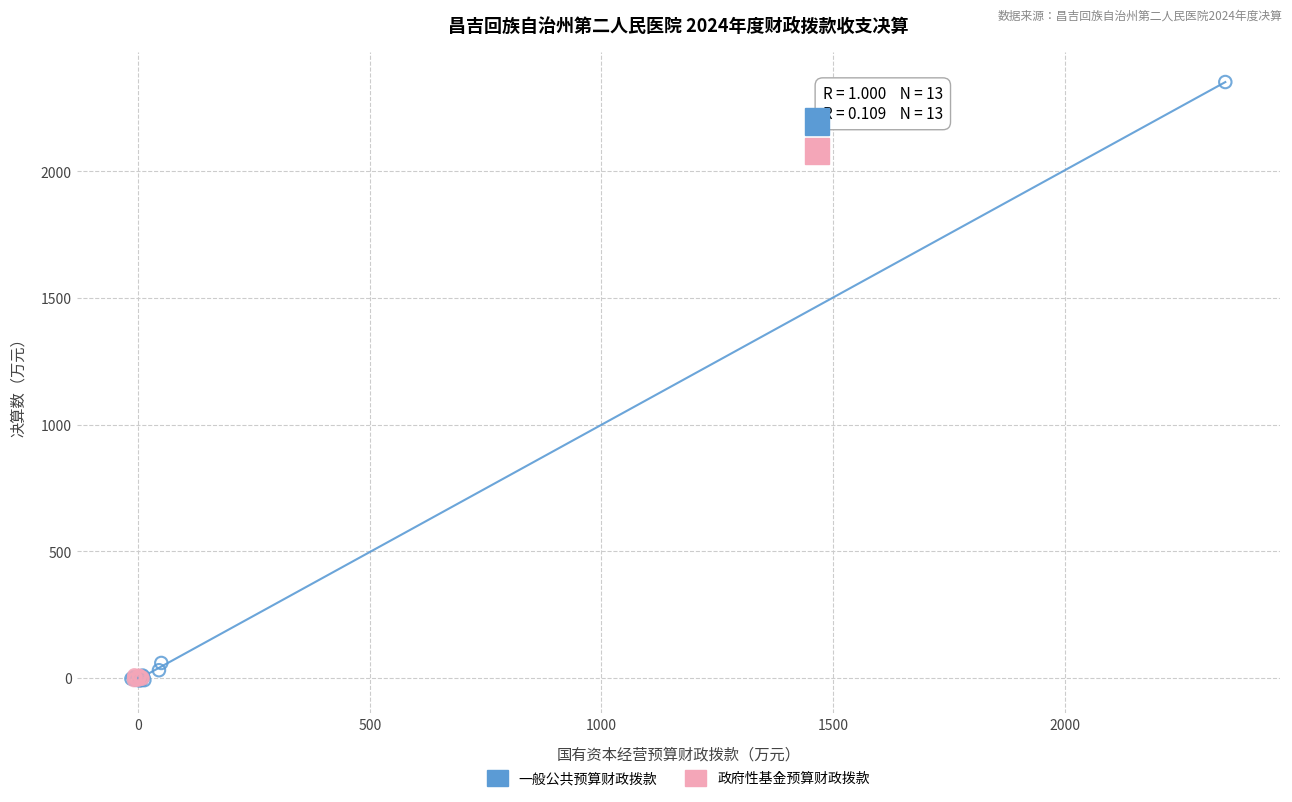

Which series contains the highest Y value?

一般公共预算财政拨款